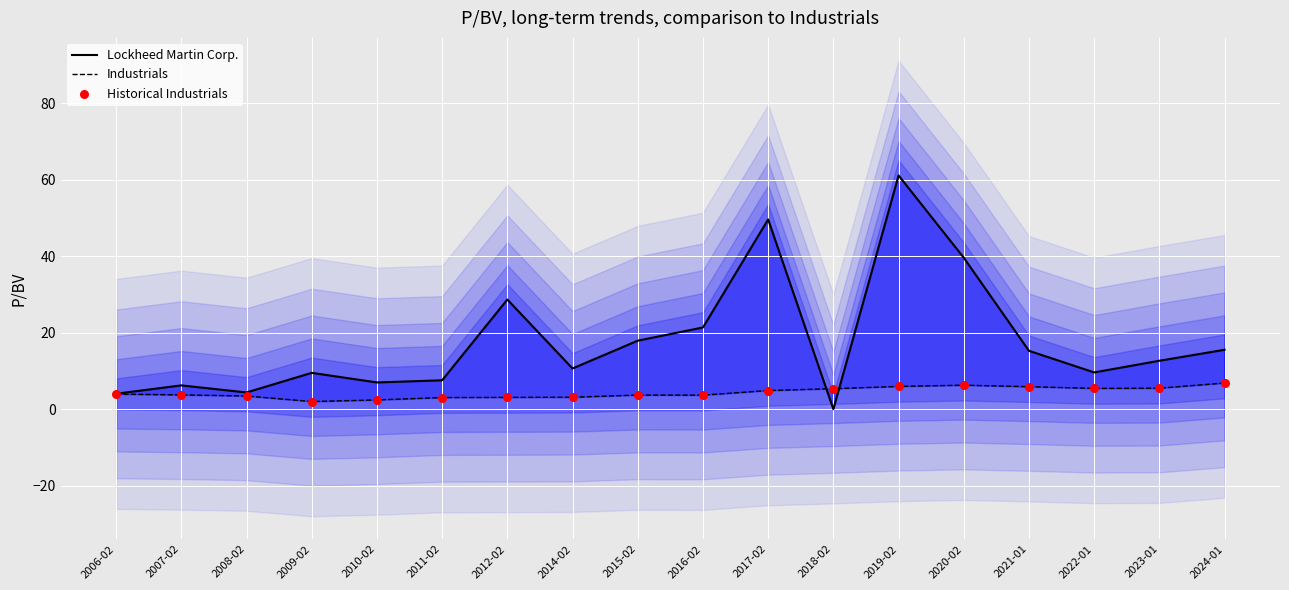

What is the total value across all series at 2019-02?

73.0